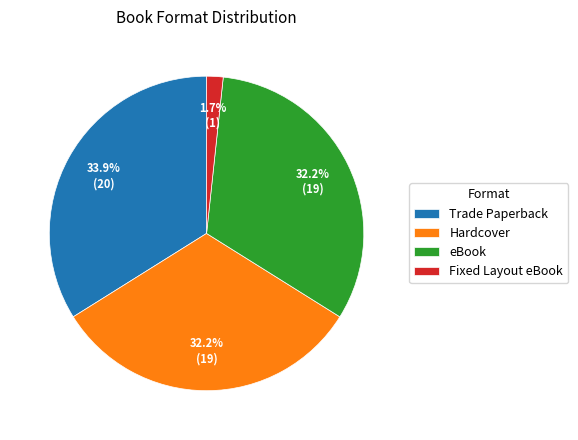

Combined, do eBook and Fixed Layout eBook account for over 50%?

No